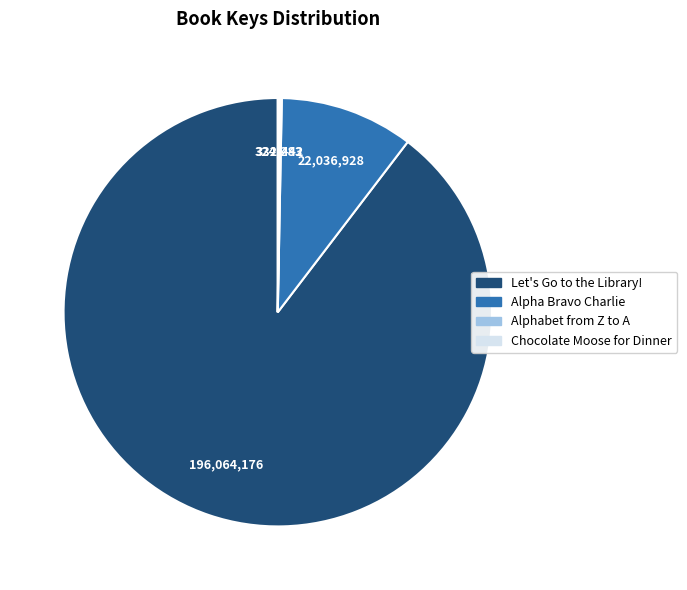

Is there any slice that represents more than half of the pie?

Yes